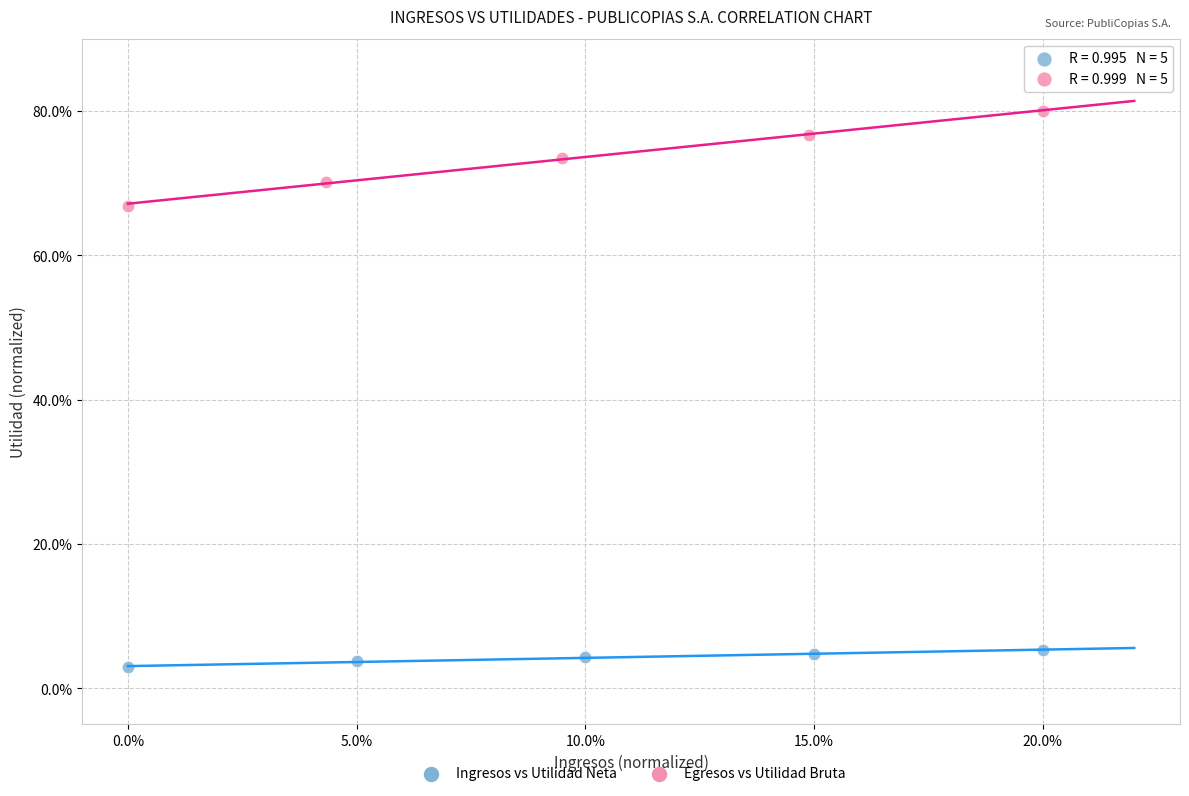

Which series has the widest spread of Y values?

Egresos vs Utilidad Bruta